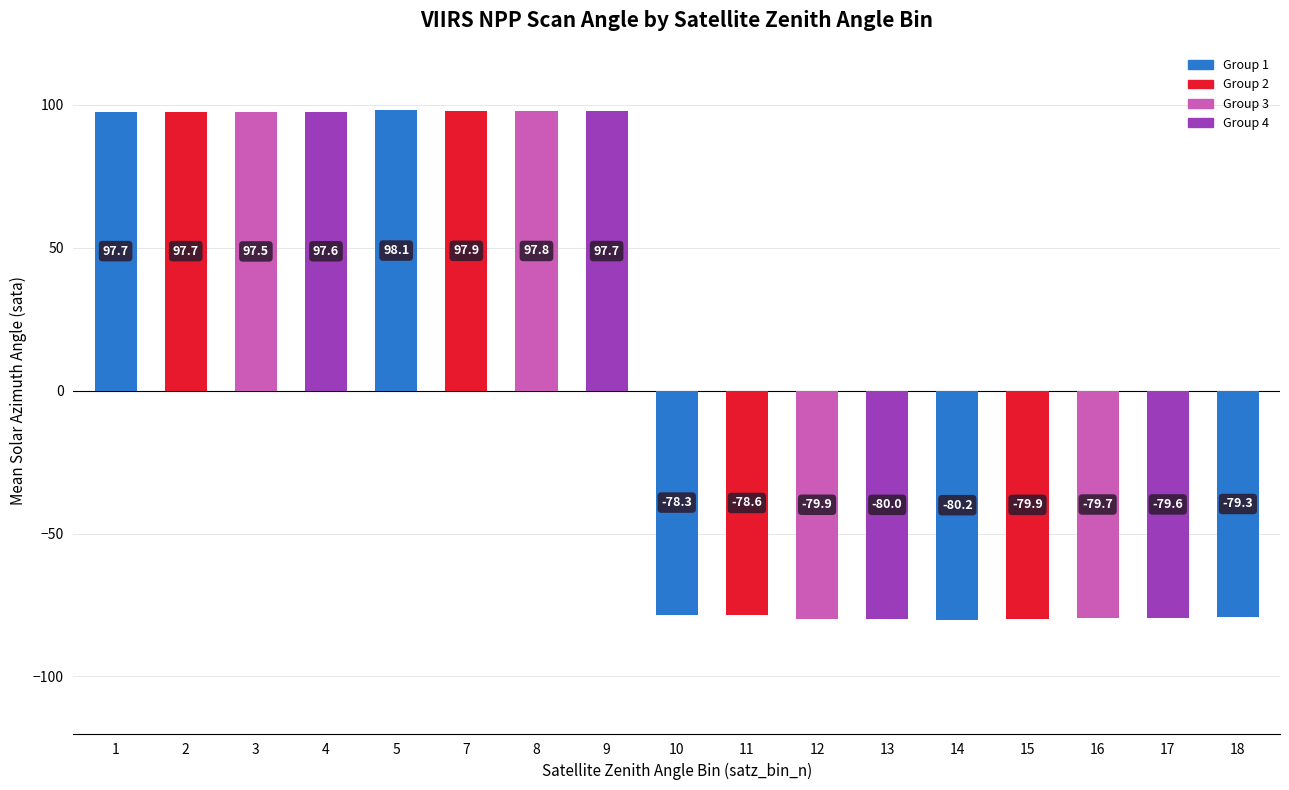

The chart shows a value of 97.7 at 1. True or false?

True